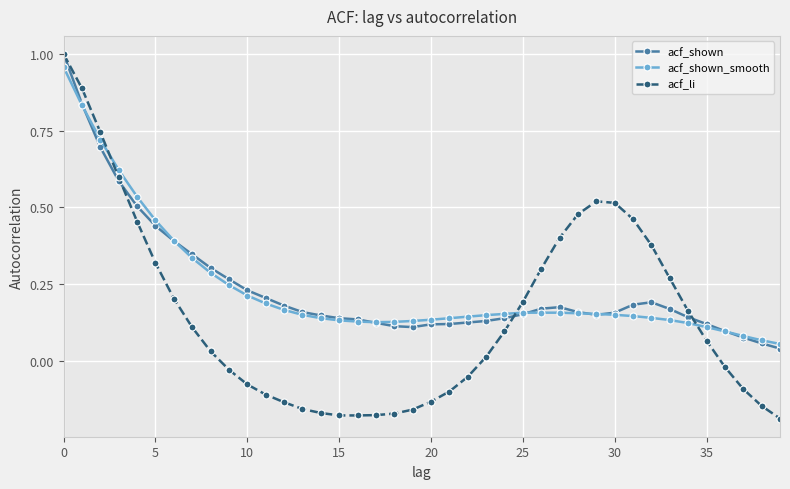

Does the chart display data point markers on the line(s)?

Yes